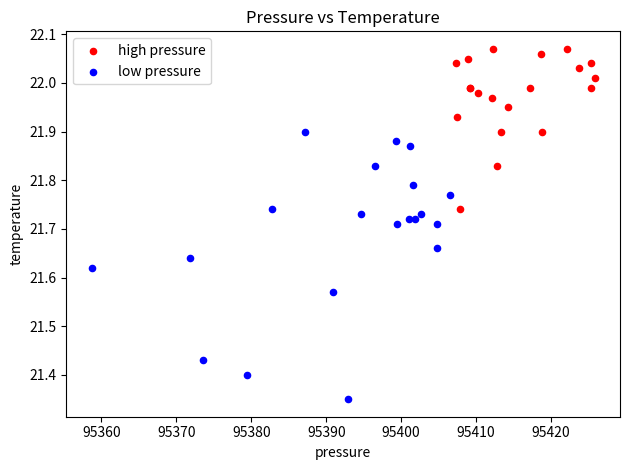

Which series reaches the minimum Y coordinate?

low pressure